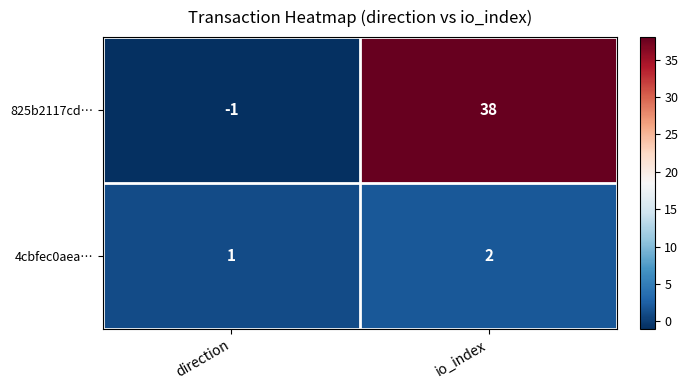

Rank the series by their average value, from highest to lowest.

825b2117cd…, 4cbfec0aea…